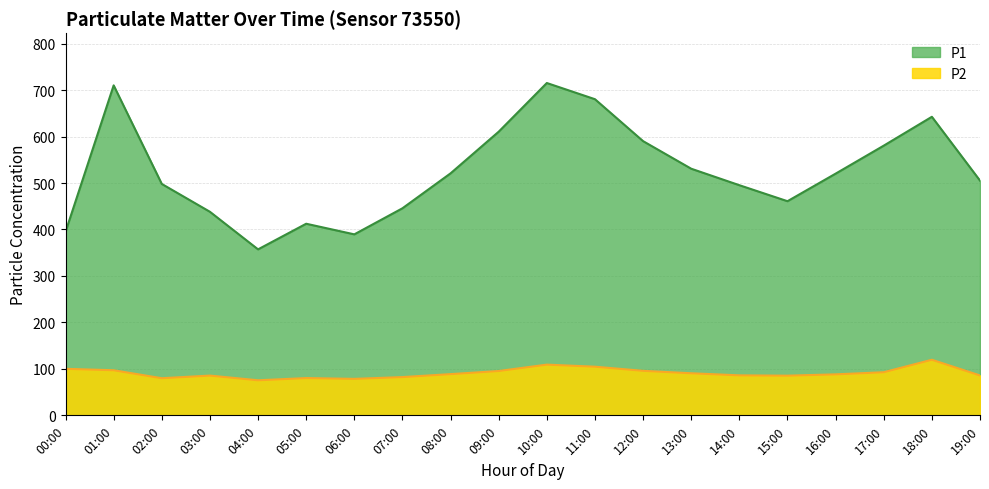

True or false: P2 and P1 cross at least once.

False